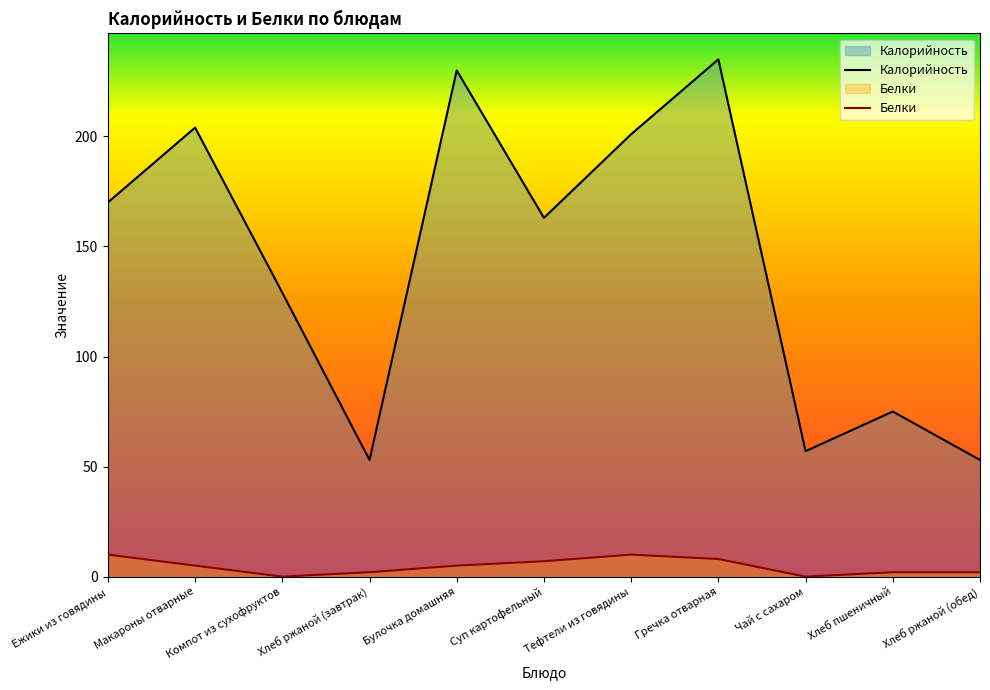

What is the average value of the Белки series?

5